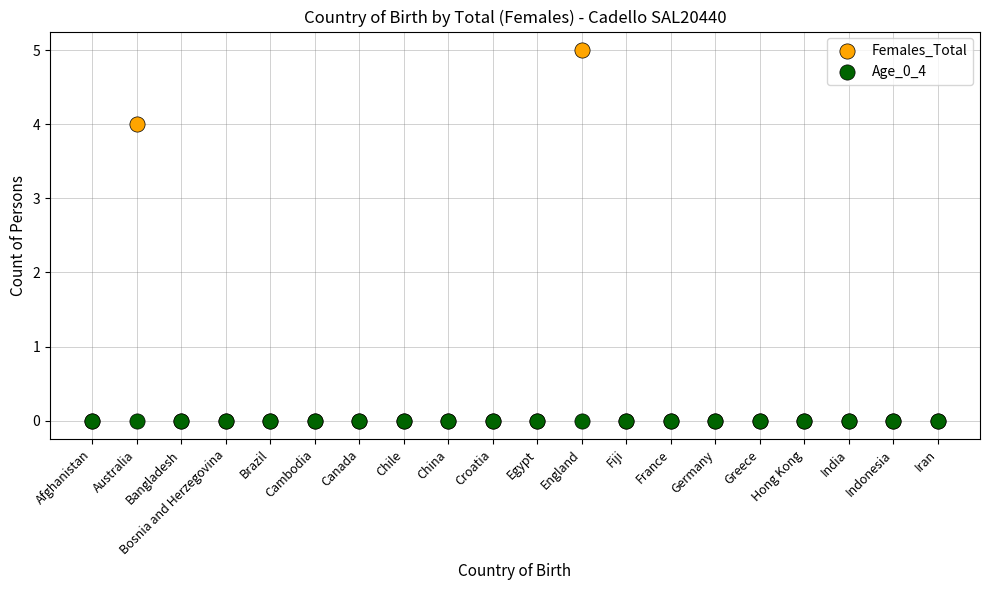

What are all the series names shown in the legend?

Females_Total, Age_0_4